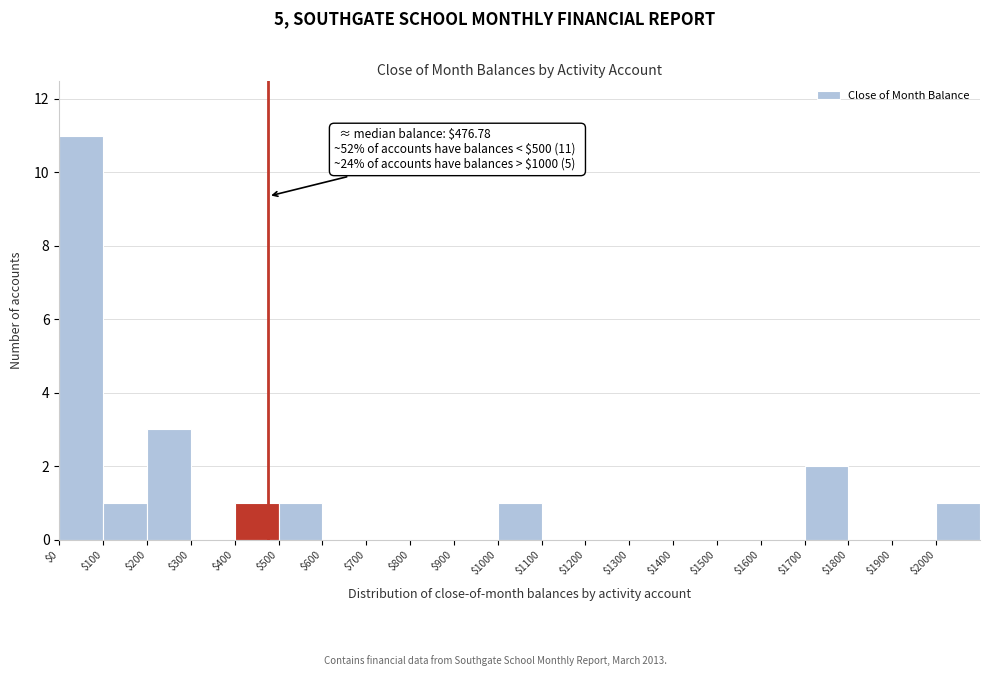

Which range on the x-axis has the tallest bar?

0 to 100